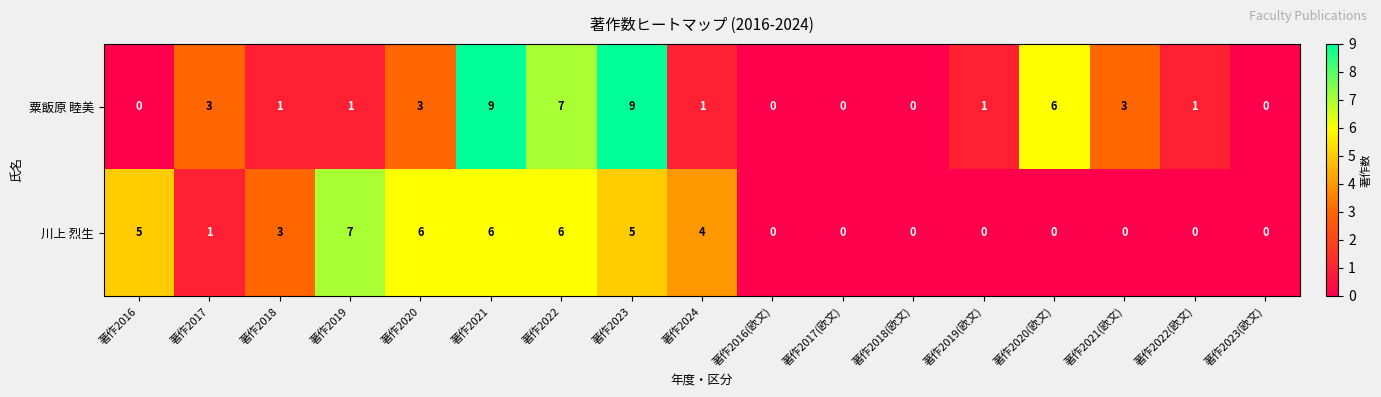

The 粟飯原 睦美 series shows -6 at 著作2016(欧文). True or false?

False